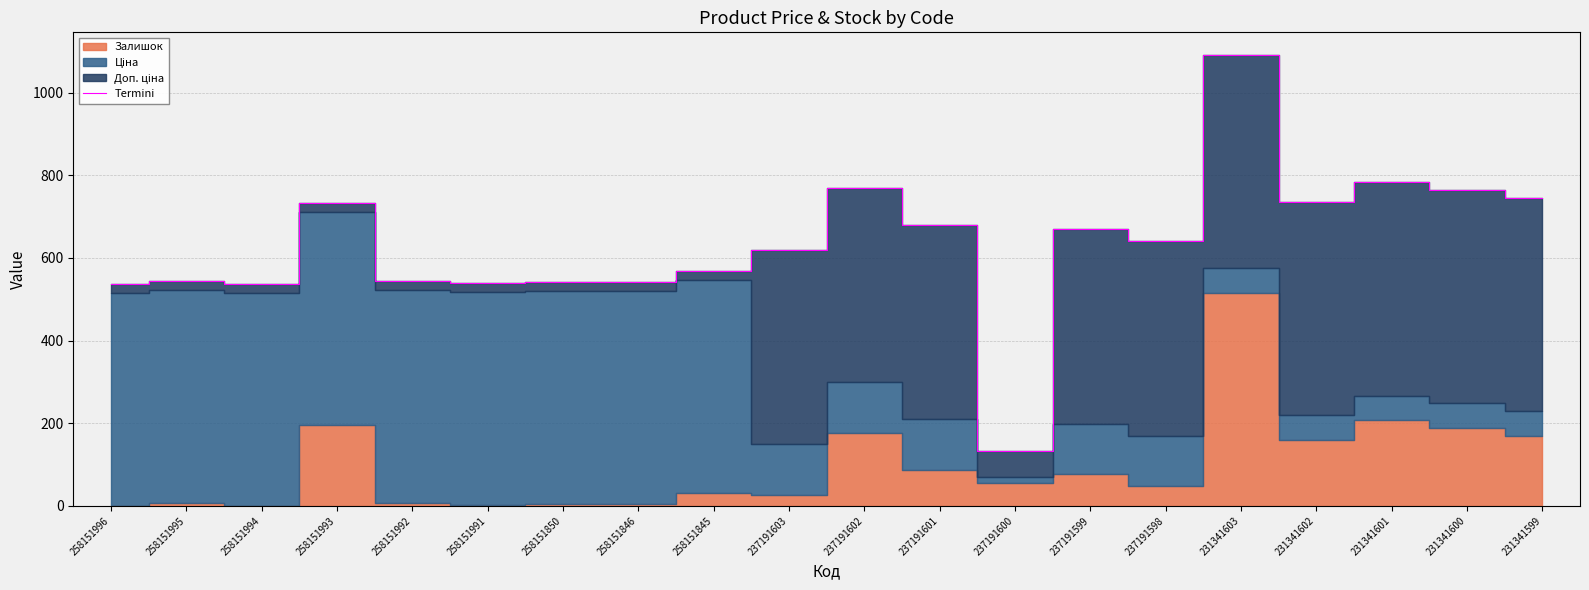

Reading right to left, extract all data points from this chart.

744.5	765.0	782.7	735.0	1091.6	640.0	669.1	131.5	679.1	769.7	619.5	567.7	541.9	541.9	539.5	543.8	734.0	537.6	544.3	537.6